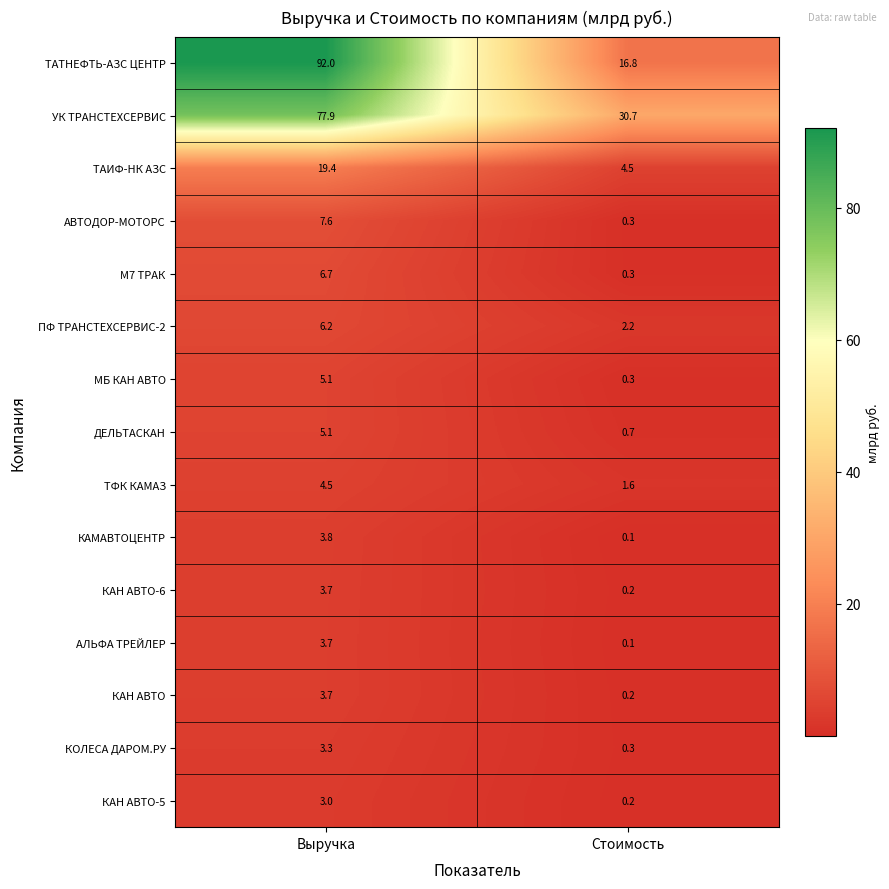

What is the approximate value of АВТОДОР-МОТОРС at Выручка?

7.6